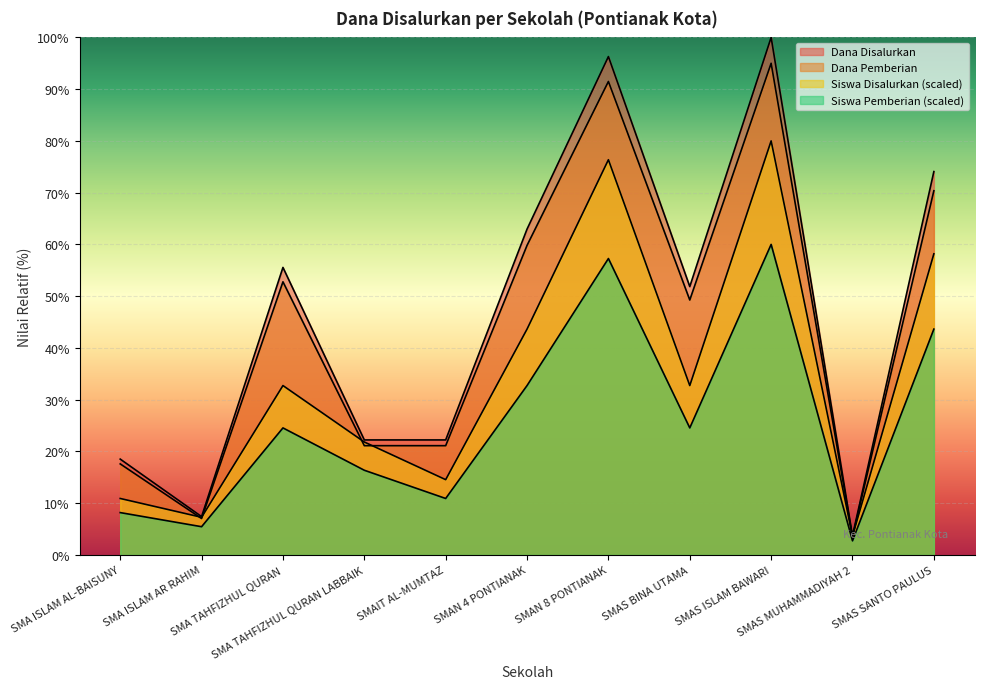

Reading right to left, what are all the values shown in this chart?

Dana Disalurkan: 74.1	3.7	100.0	51.9	96.3	63.0	22.2	22.2	55.6	7.4	18.5
Dana Pemberian: 70.4	3.5	95.0	49.3	91.5	59.8	21.1	21.1	52.8	7.0	17.6
Siswa Disalurkan: 43.6	2.7	60.0	24.5	57.3	32.7	10.9	16.4	24.5	5.5	8.2
Siswa Pemberian: 58.2	3.6	80.0	32.7	76.4	43.6	14.5	21.8	32.7	7.3	10.9